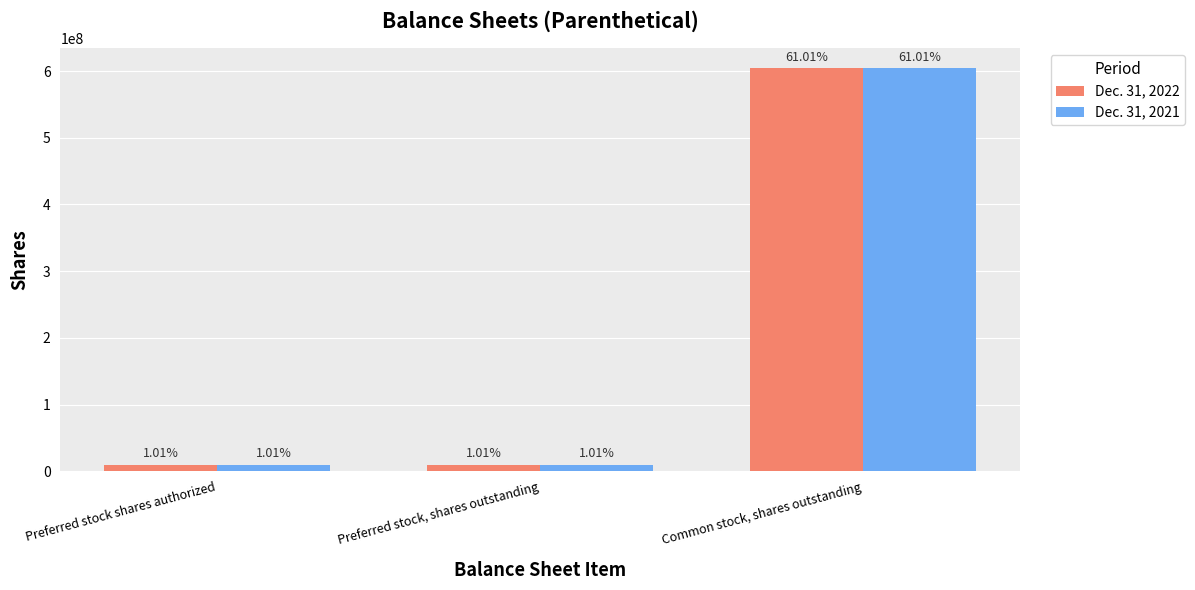

What are all the series names shown in the legend?

Dec. 31, 2022, Dec. 31, 2021